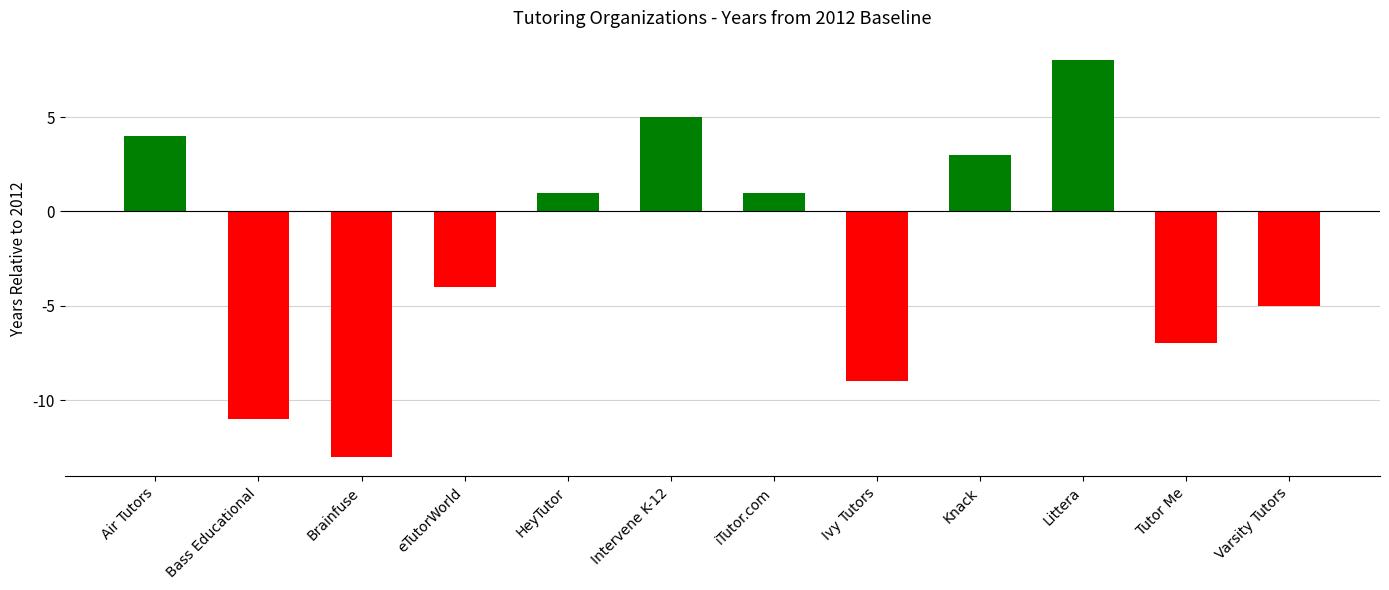

At which category does the chart reach its minimum across all series?

Brainfuse